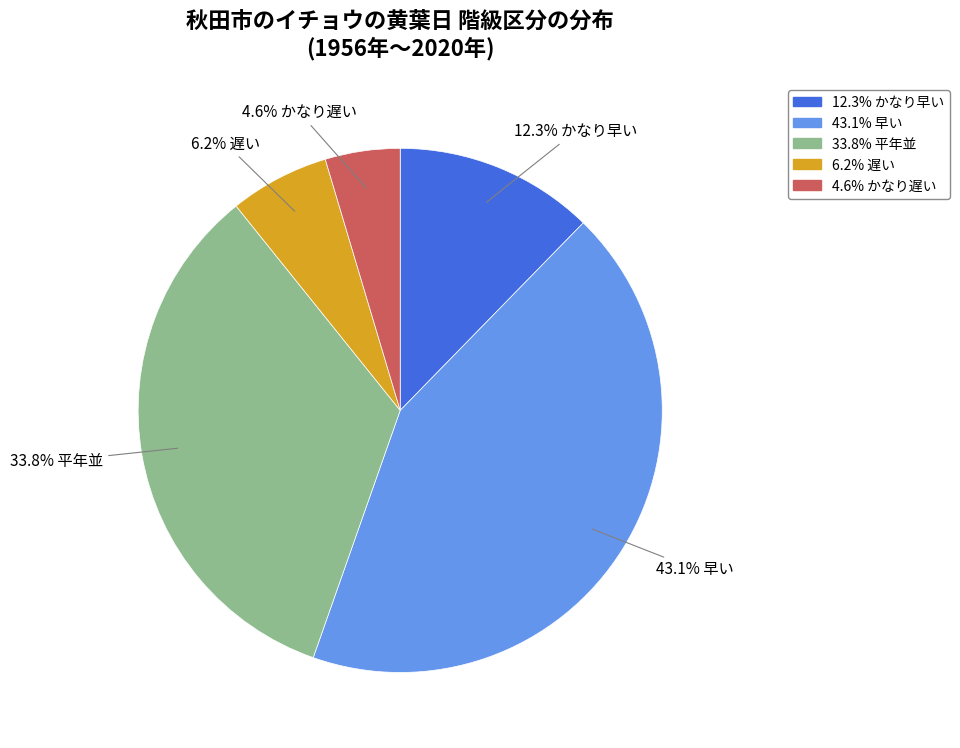

Is there any slice that represents more than half of the pie?

No